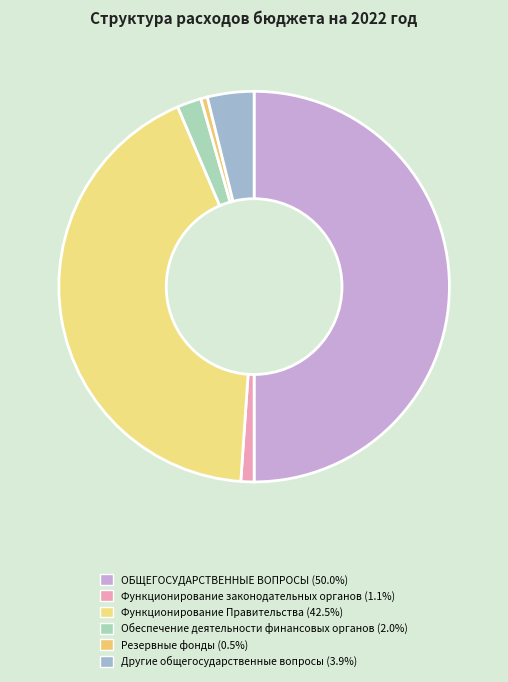

Which has a higher value, Функционирование законодательных органов or Другие общегосударственные вопросы?

Другие общегосударственные вопросы